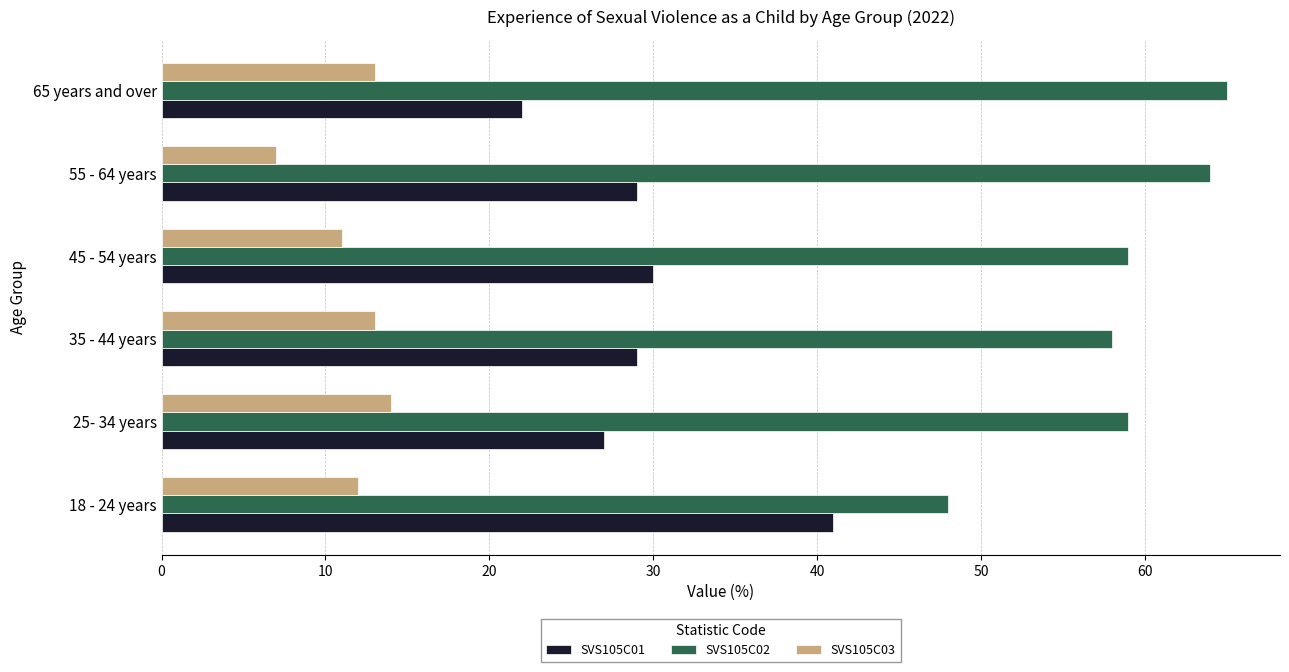

What is the sum of all SVS105C01 values?

178